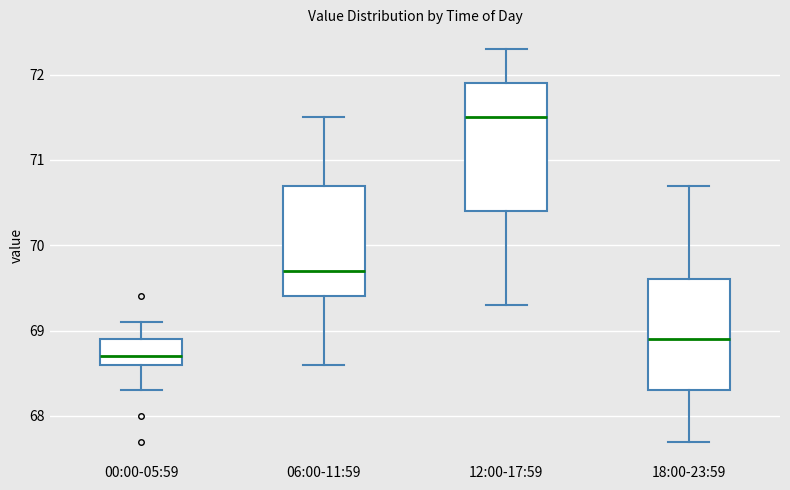

Which box's median line is the highest?

12:00-17:59